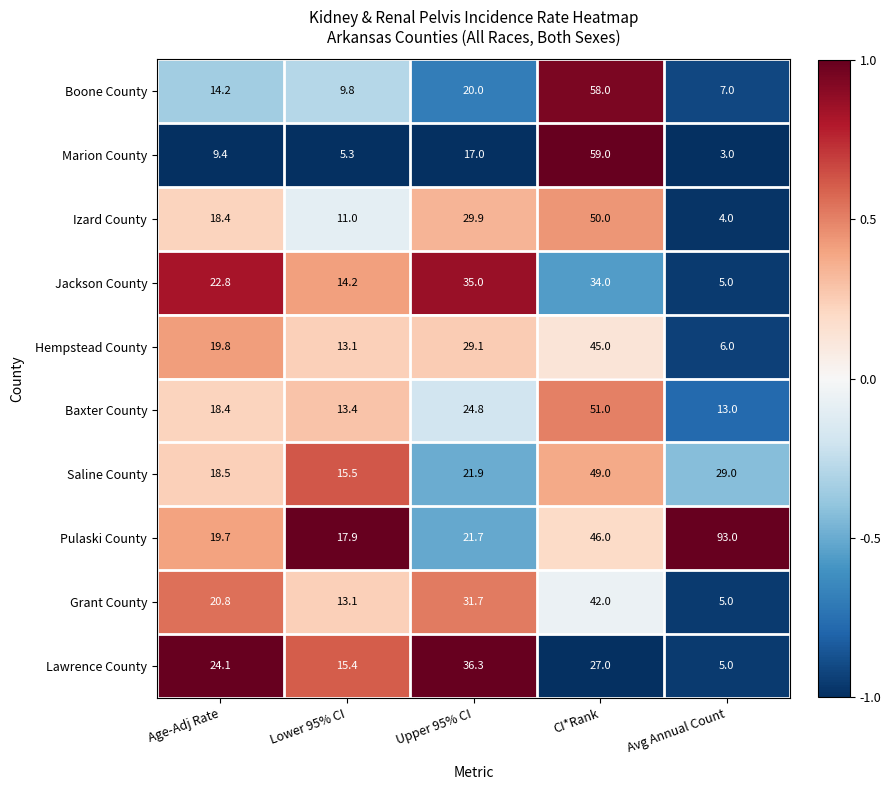

At which category is the sum across all series the highest?

CI*Rank